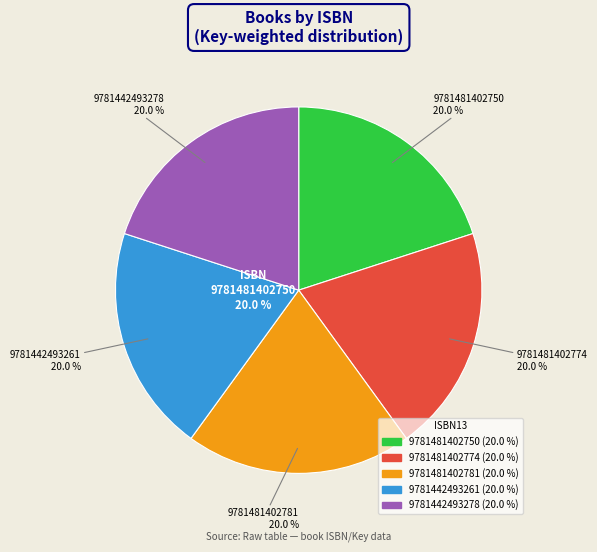

The 9781481402781 slice represents 20% of the pie. True or false?

True